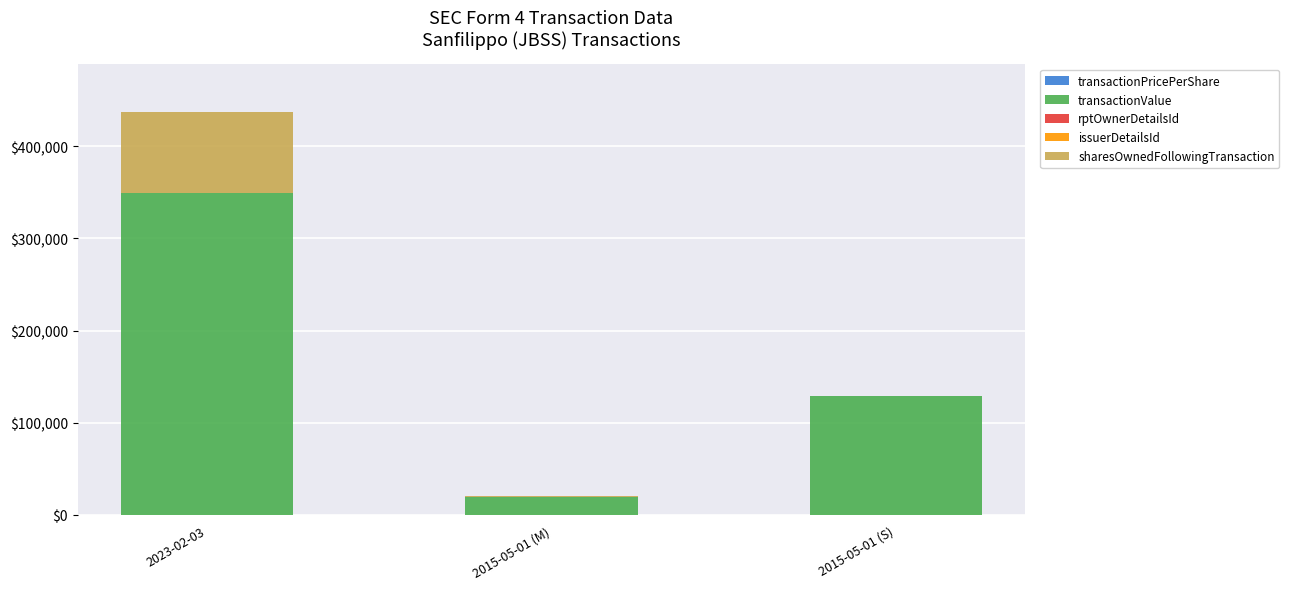

At which category is the sum across all series the highest?

2023-02-03